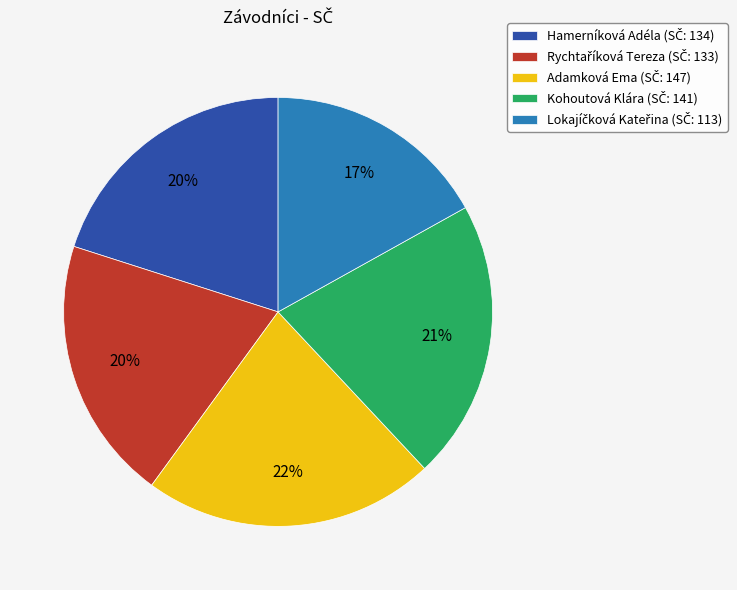

What percentage is the Kohoutová Klára slice, to the nearest percent?

21%